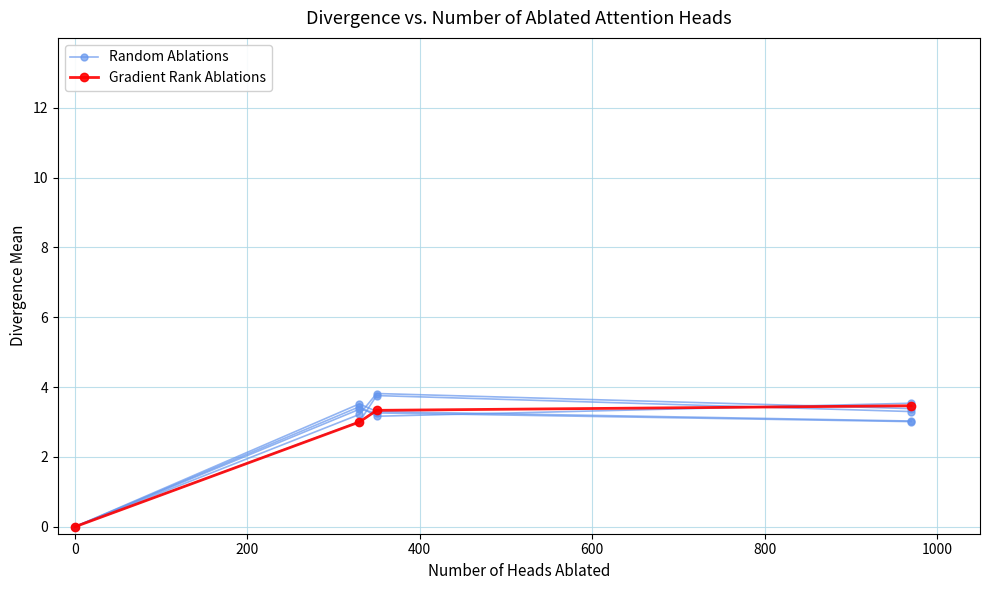

True or false: Gradient Rank Ablations has more than 0 points higher than both neighbors.

False